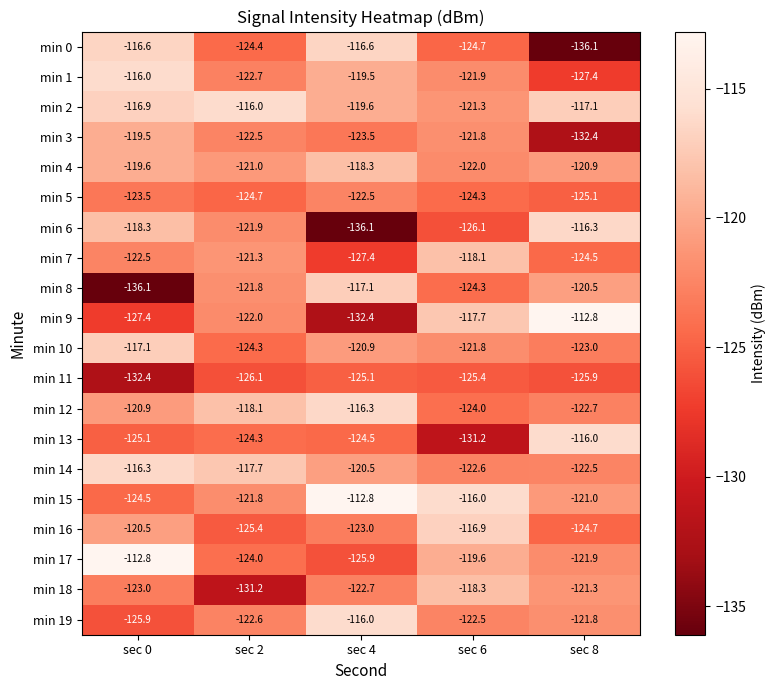

What is the minimum value shown in the chart?

-136.1